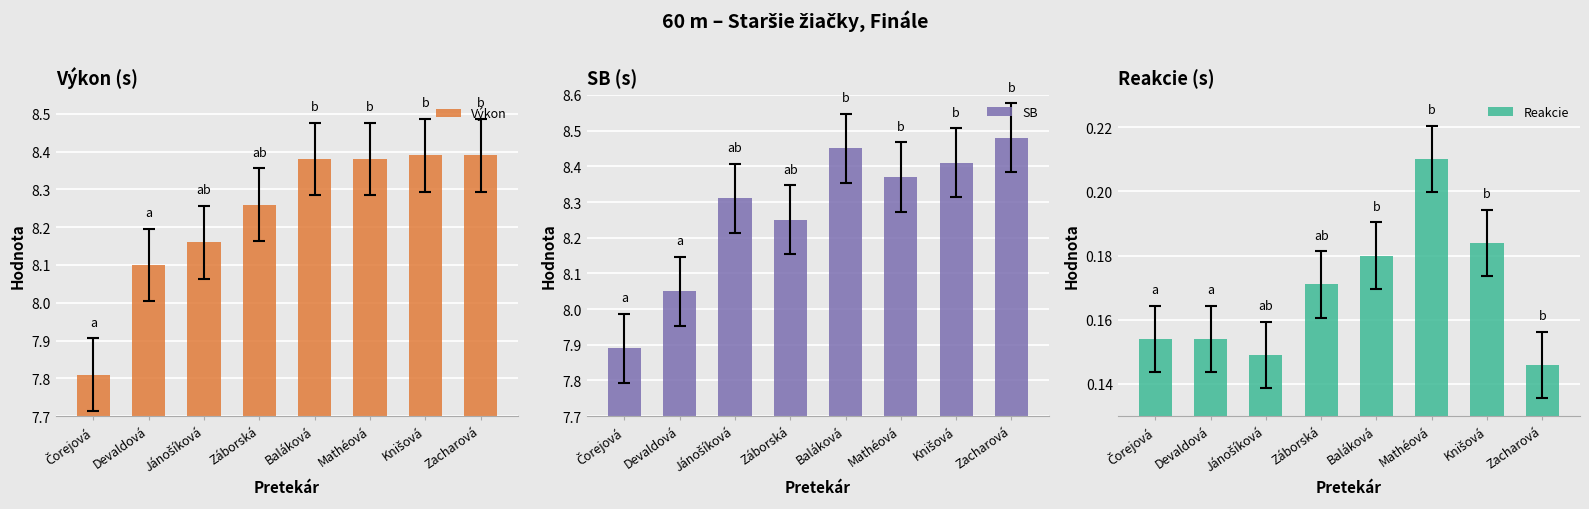

Reading left to right, what are all the values shown in this chart?

Výkon: 7.8	8.1	8.2	8.3	8.4	8.4	8.4	8.4
SB: 7.9	8.1	8.3	8.2	8.4	8.4	8.4	8.5
Reakcie: 0.2	0.2	0.1	0.2	0.2	0.2	0.2	0.1